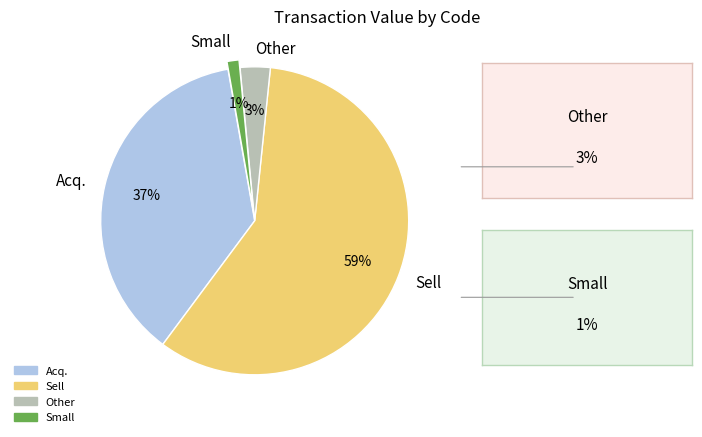

Is it true that Sell is 51% of the pie?

False